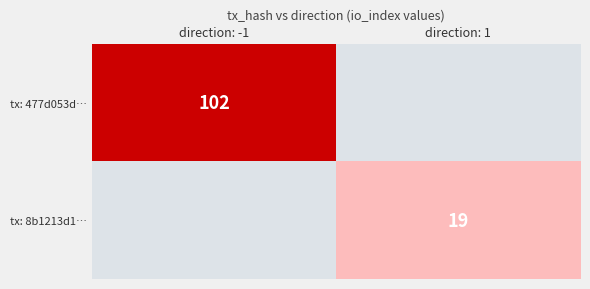

Is the value of tx: 477d053d… at direction: 1 greater than the value of tx: 8b1213d1… at direction: -1?

No